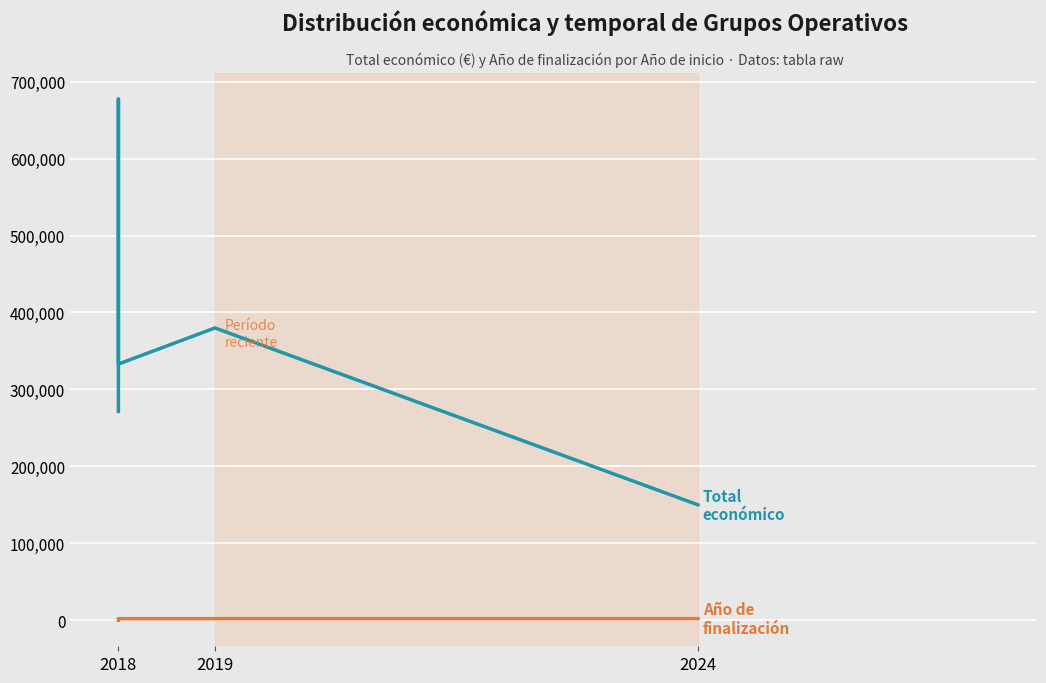

Is this an area chart (filled region under the line)?

No